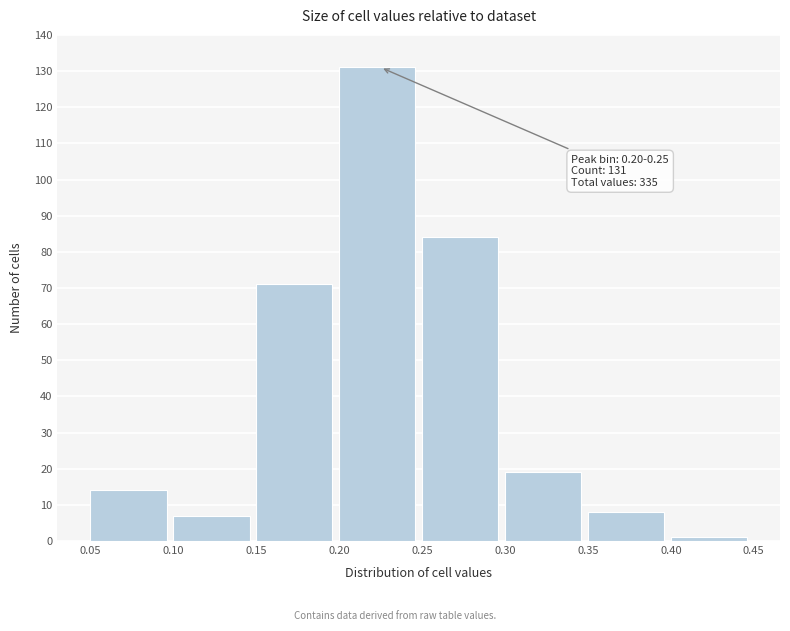

Which range on the x-axis has the tallest bar?

0.20 to 0.25